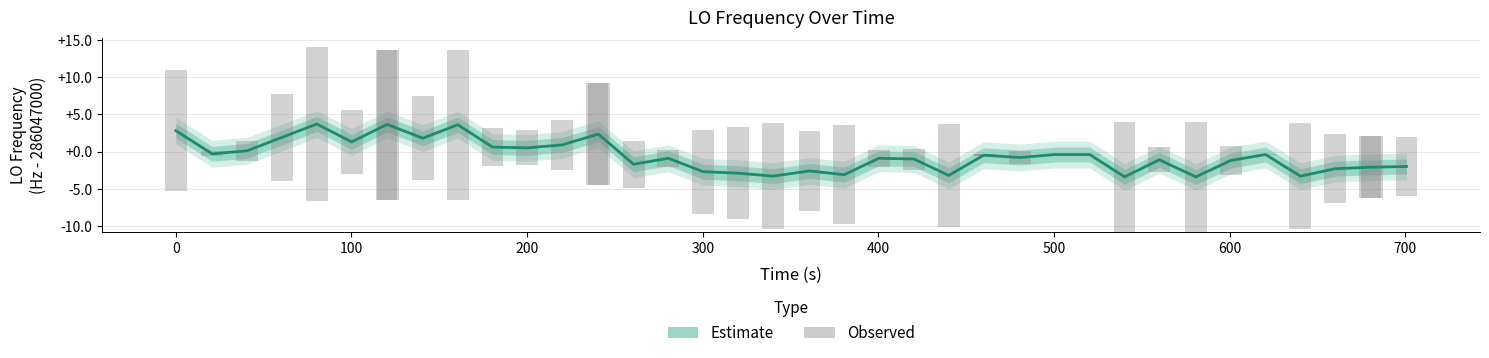

Are the bars horizontal?

No